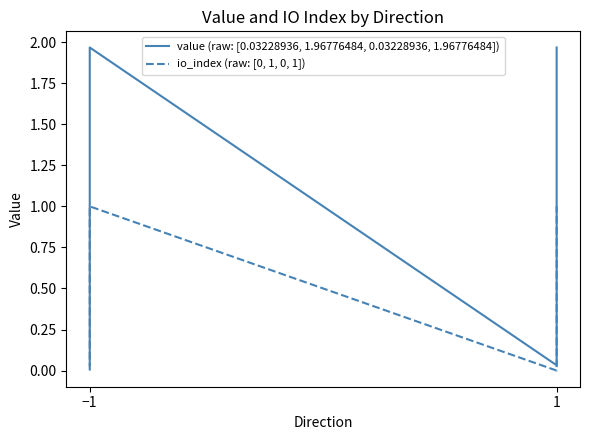

True or false: io_index (raw: [0, 1, 0, 1]) and value (raw: [0.03228936, 1.96776484, 0.03228936, 1.96776484]) cross at least once.

False